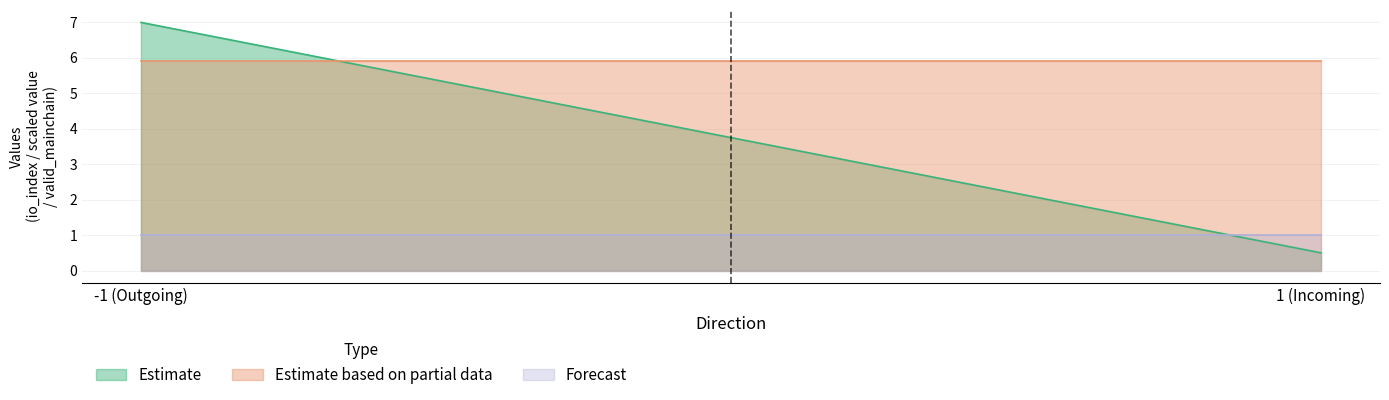

What is the average value of the Estimate series?

3.8